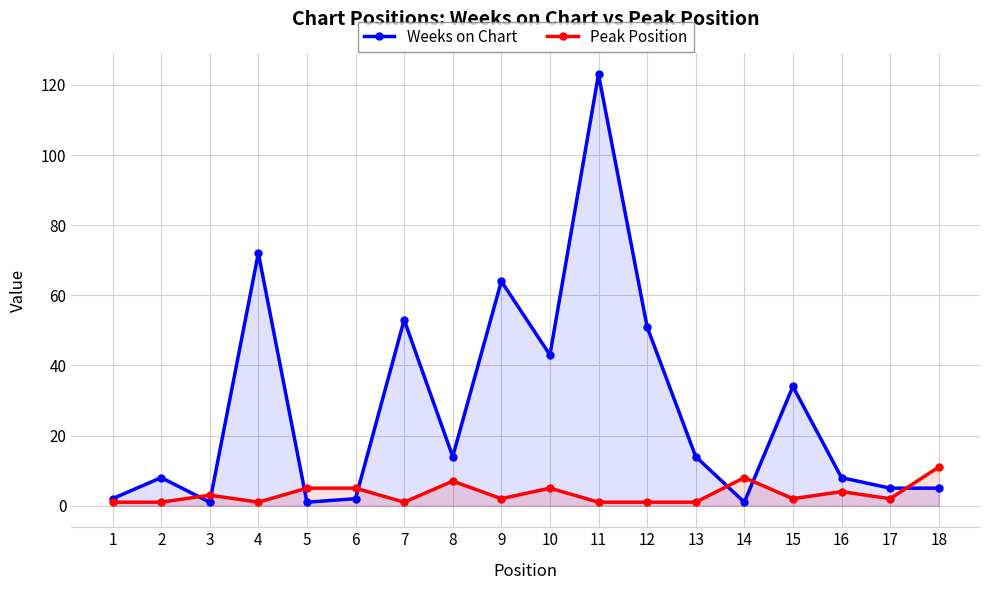

What is the difference between the highest and lowest values at 12?

50